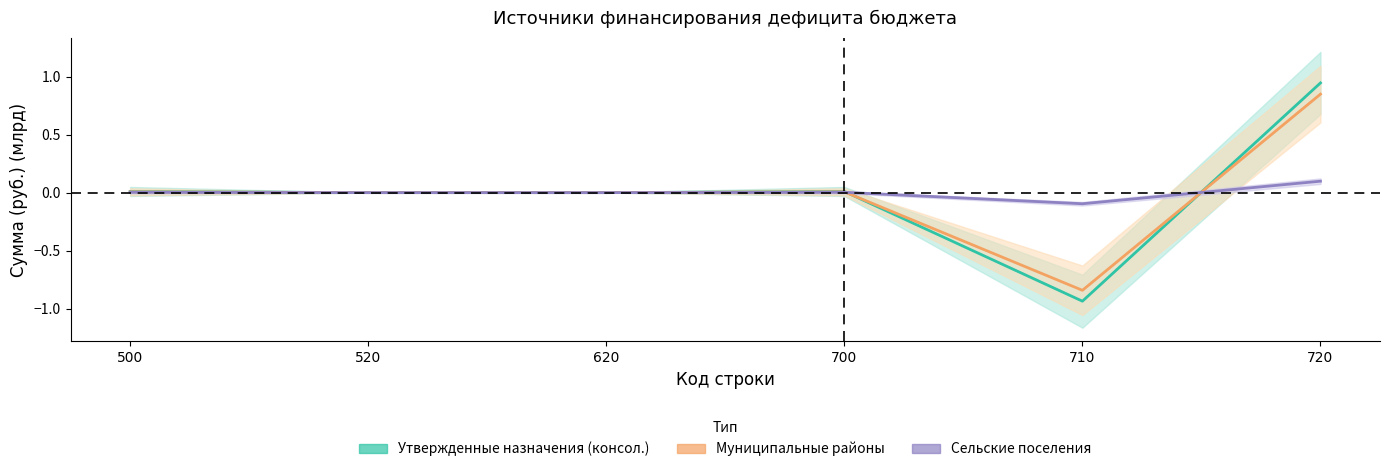

In Исполнено консол. бюджет, how many points are lower than both neighbors (excluding endpoints)?

1